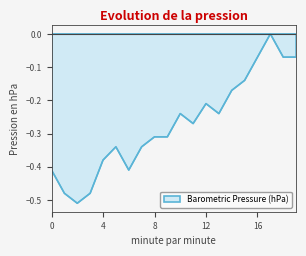

What is the sum of all values?

-5.4